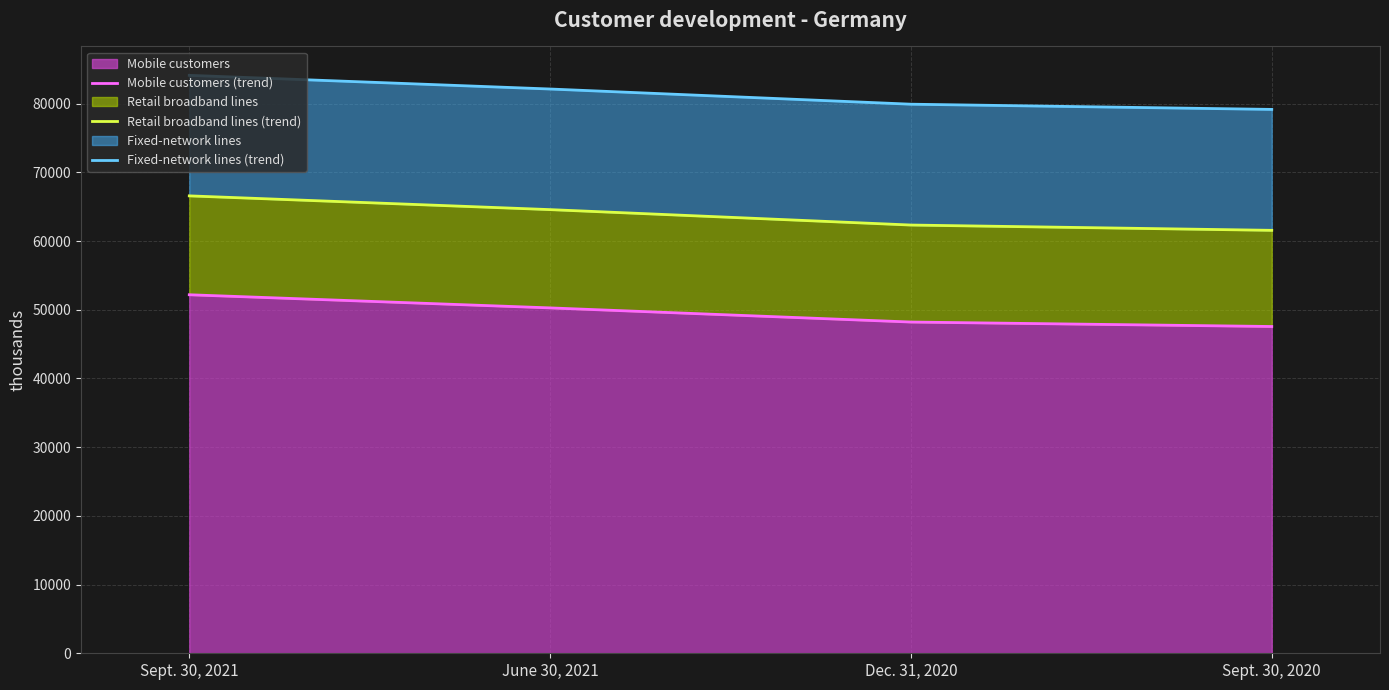

True or false: Fixed-network lines (trend) and Mobile customers (trend) cross at least once.

False